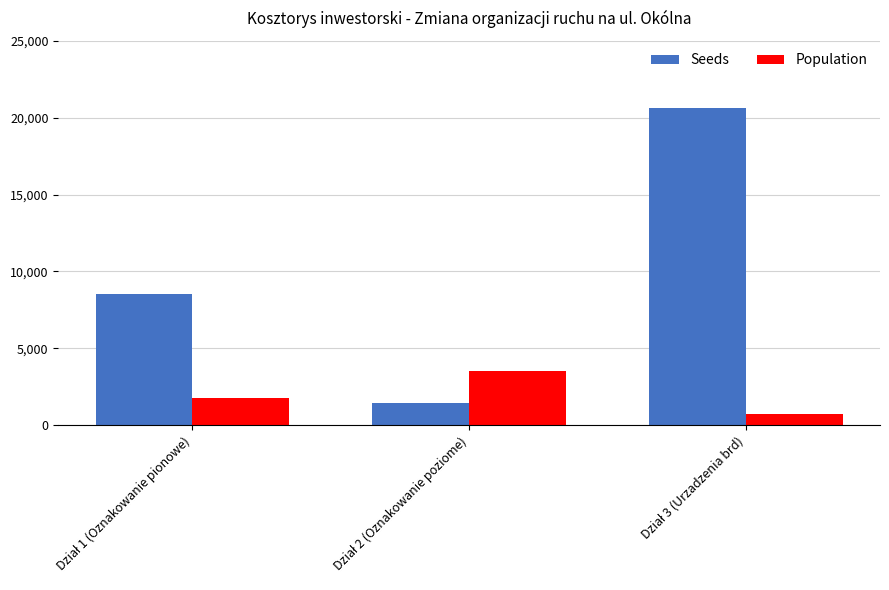

How many bars are there in each group?

2